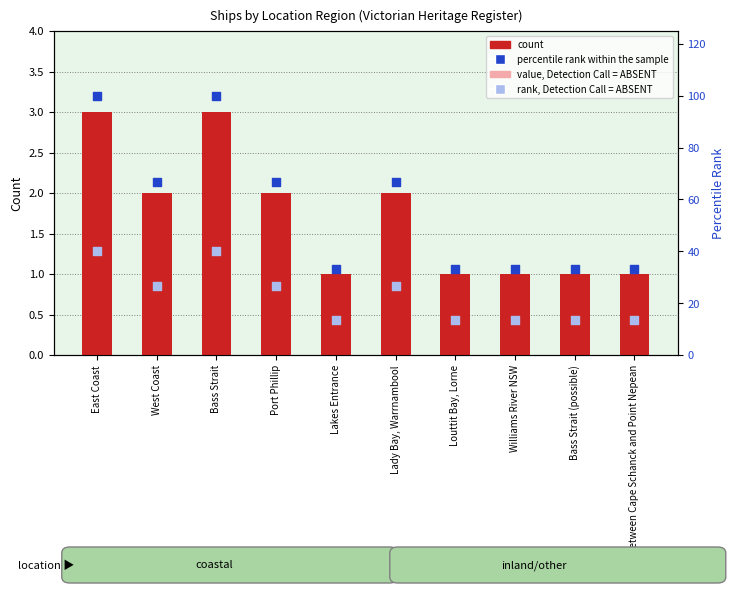

Which series reaches the maximum Y coordinate?

percentile rank within the sample